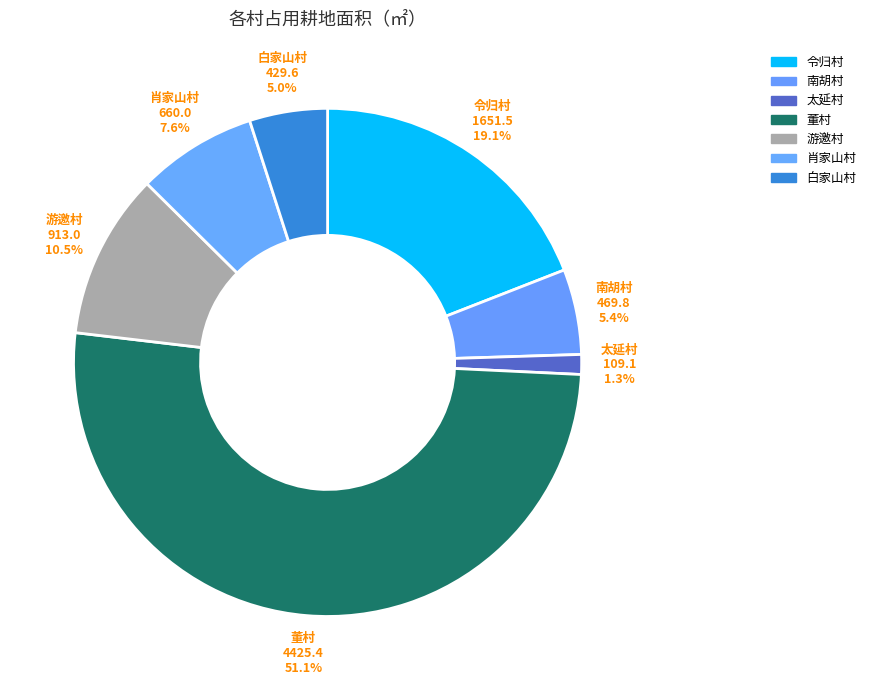

Which slice is the smallest?

太延村